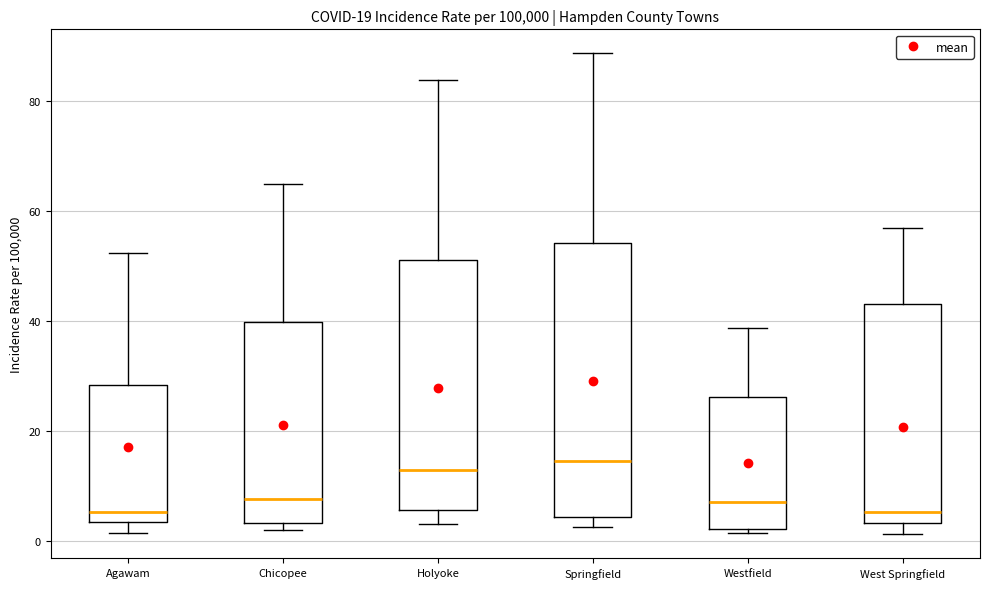

Reading left to right, read every box against the y-axis: the position of its median line, the range the box covers, and the ends of its whiskers. The values are not printed on the chart, so give them approximately, as read against the axis.

Agawam: median 6, box 4 to 28, whiskers 2 to 52
Chicopee: median 8, box 4 to 40, whiskers 2 to 64
Holyoke: median 12, box 6 to 52, whiskers 4 to 84
Springfield: median 14, box 4 to 54, whiskers 2 to 88
Westfield: median 8, box 2 to 26, whiskers 2 (just below the box's lower edge) to 38
West Springfield: median 6, box 4 to 44, whiskers 2 to 58